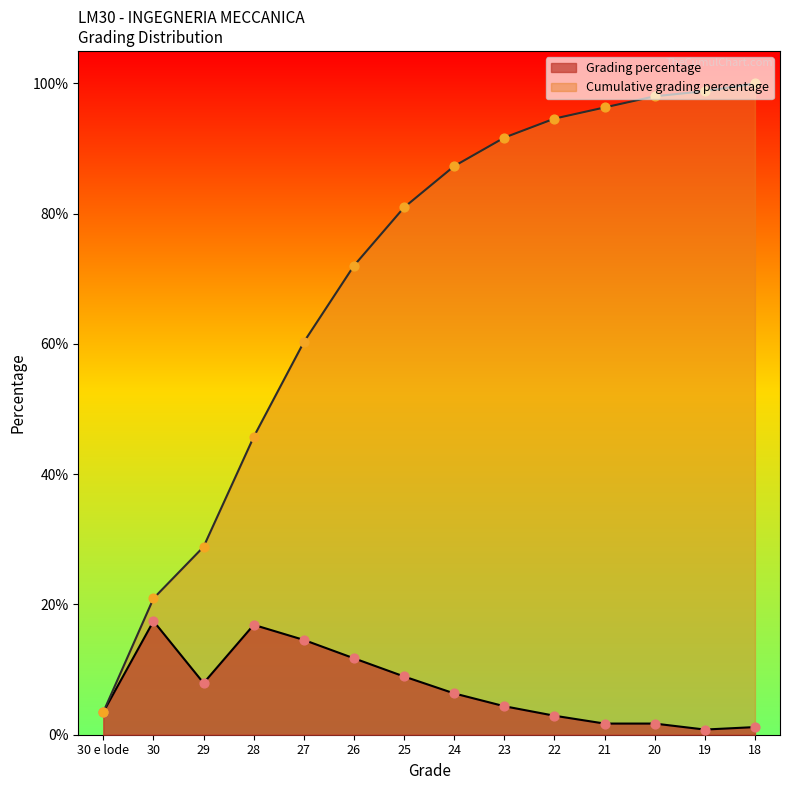

Which series reaches the maximum Y coordinate?

Cumulative grading percentage